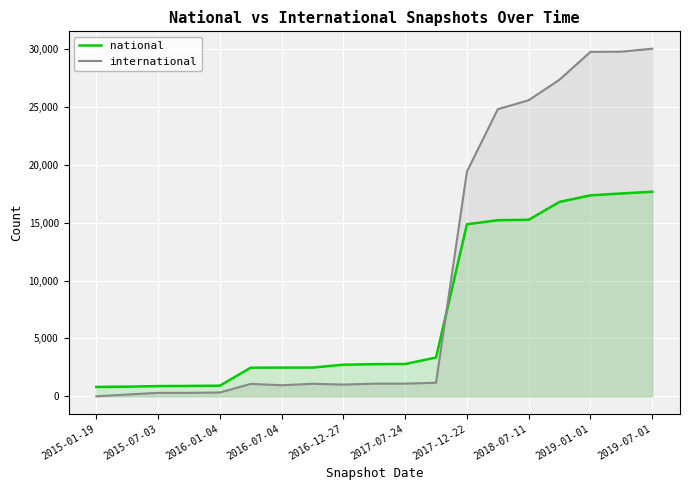

True or false: international has more than 2 points higher than both neighbors.

False